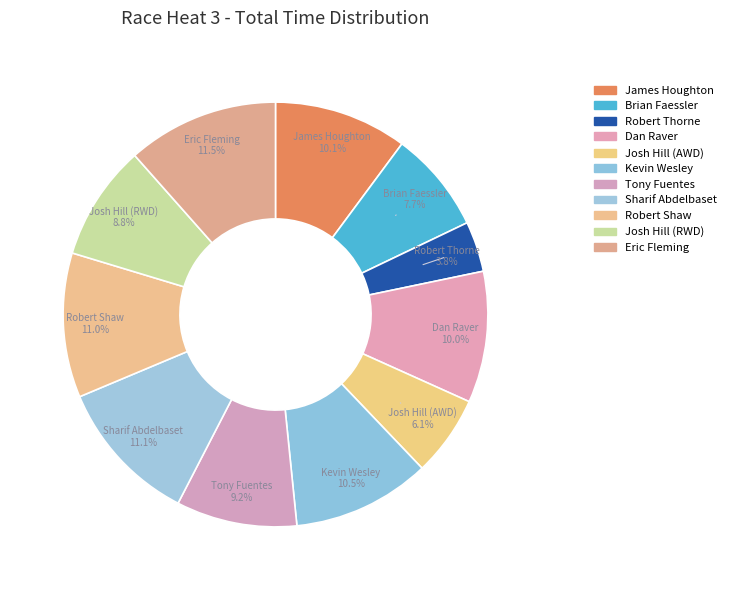

Which slice is the smallest?

Robert Thorne